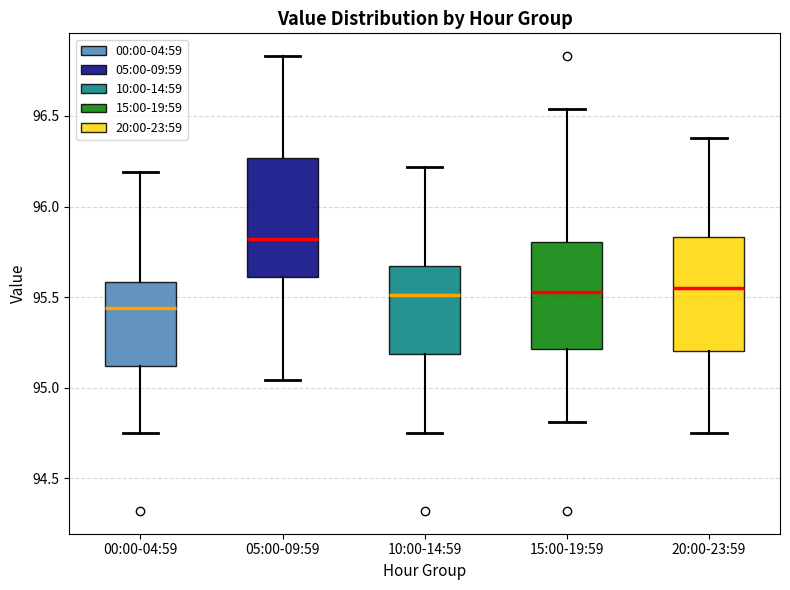

Which box's median line is the lowest?

00:00-04:59